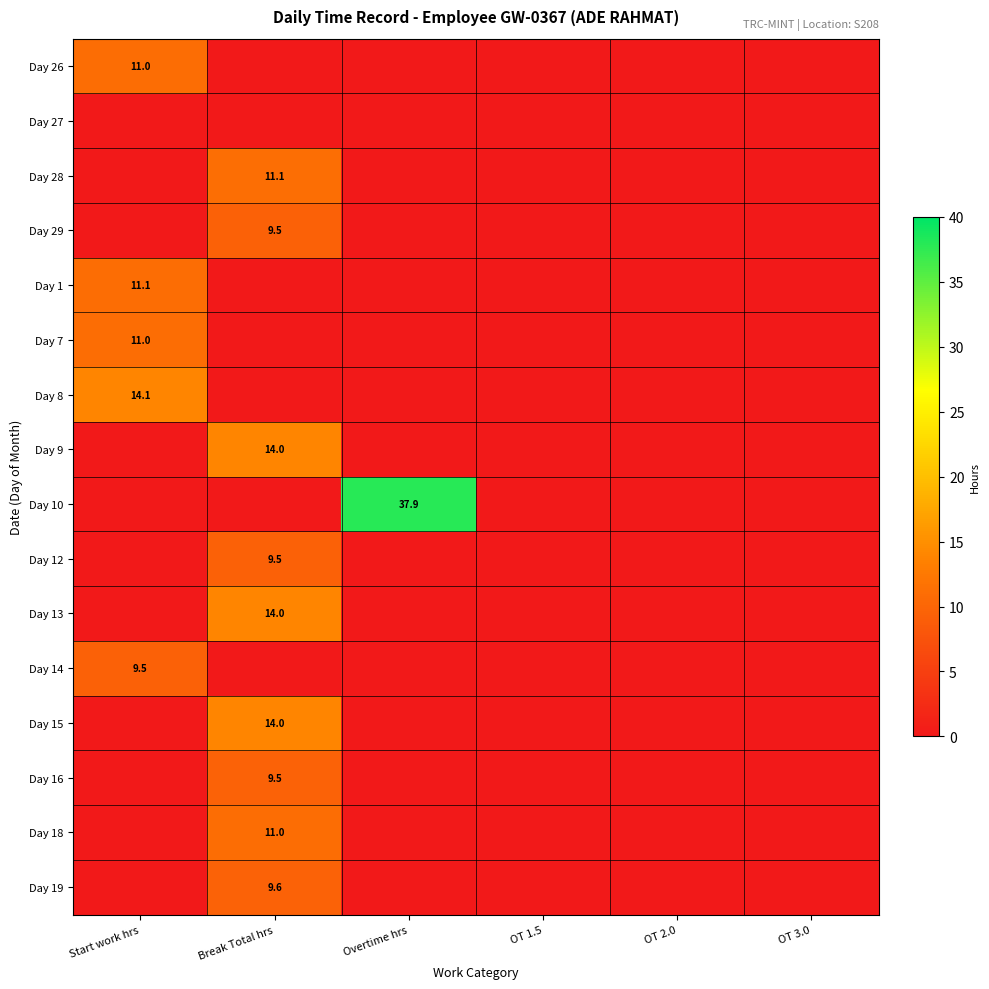

The Day 26 series shows 18.4 at Start work hrs. True or false?

False